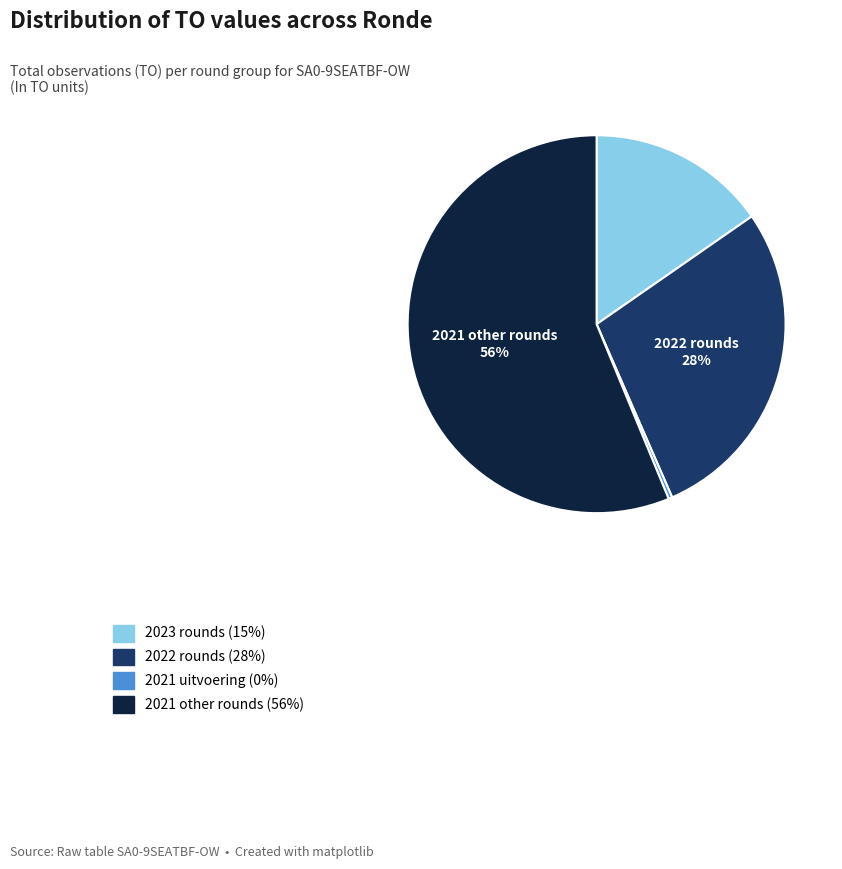

Is there a majority slice in this chart?

Yes